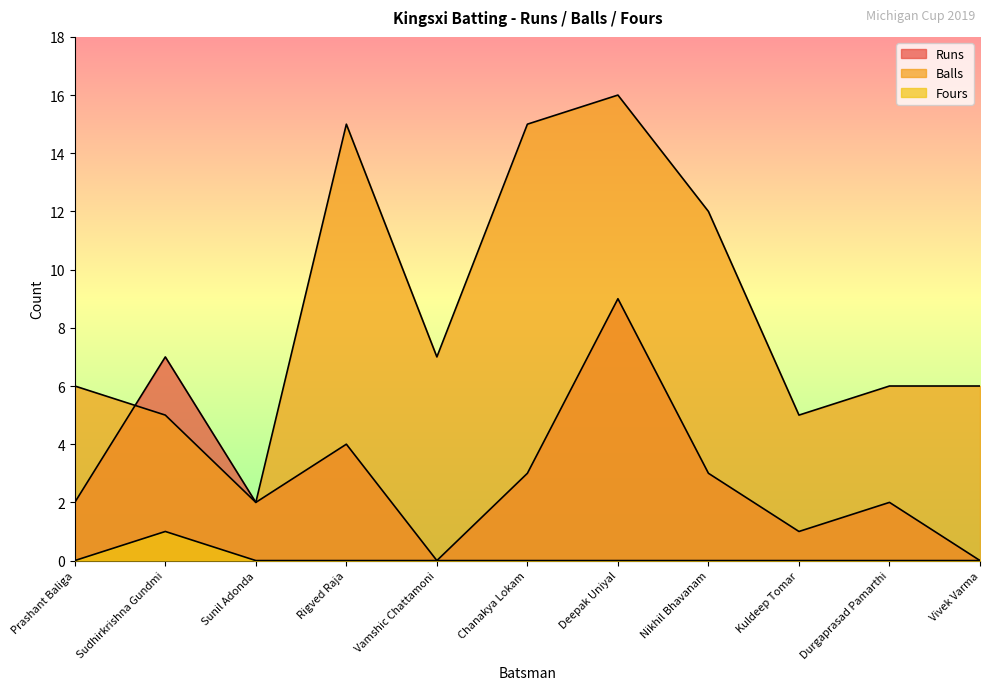

The value of Balls at Prashant Baliga is 6. True or false?

True